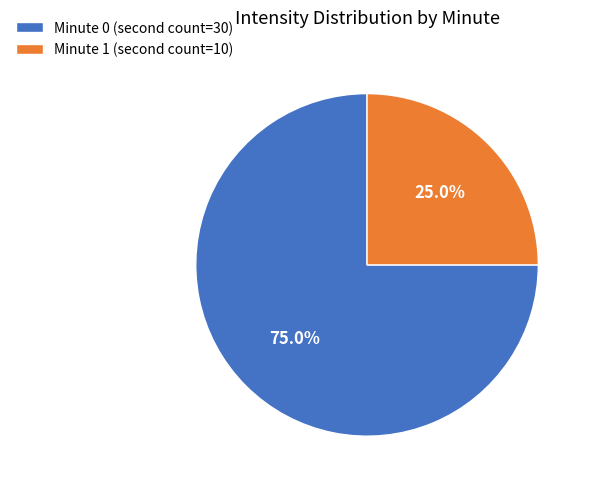

Which slice is the largest?

Minute 0 (second count=30)